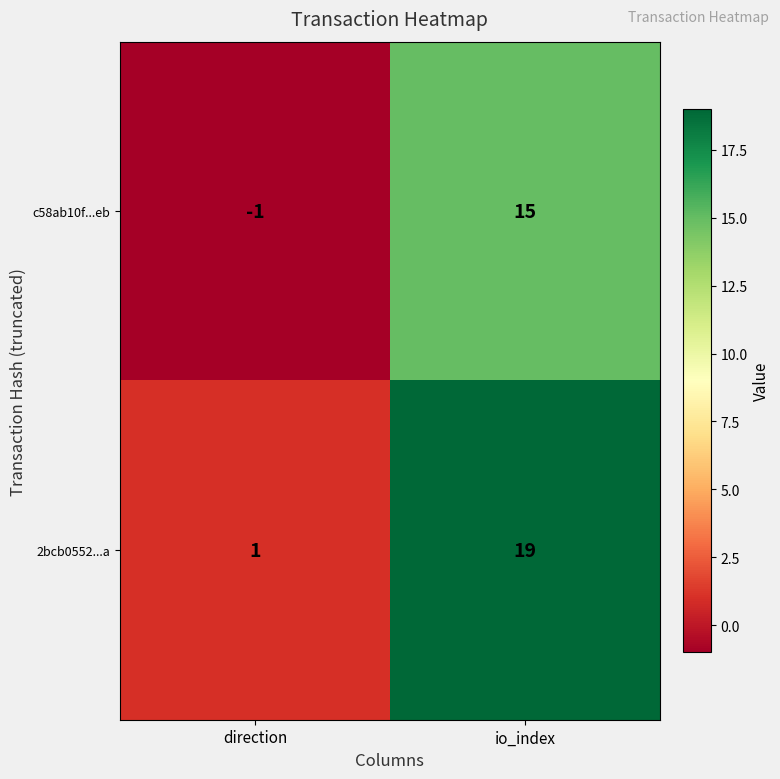

How many categories are shown in the chart?

2